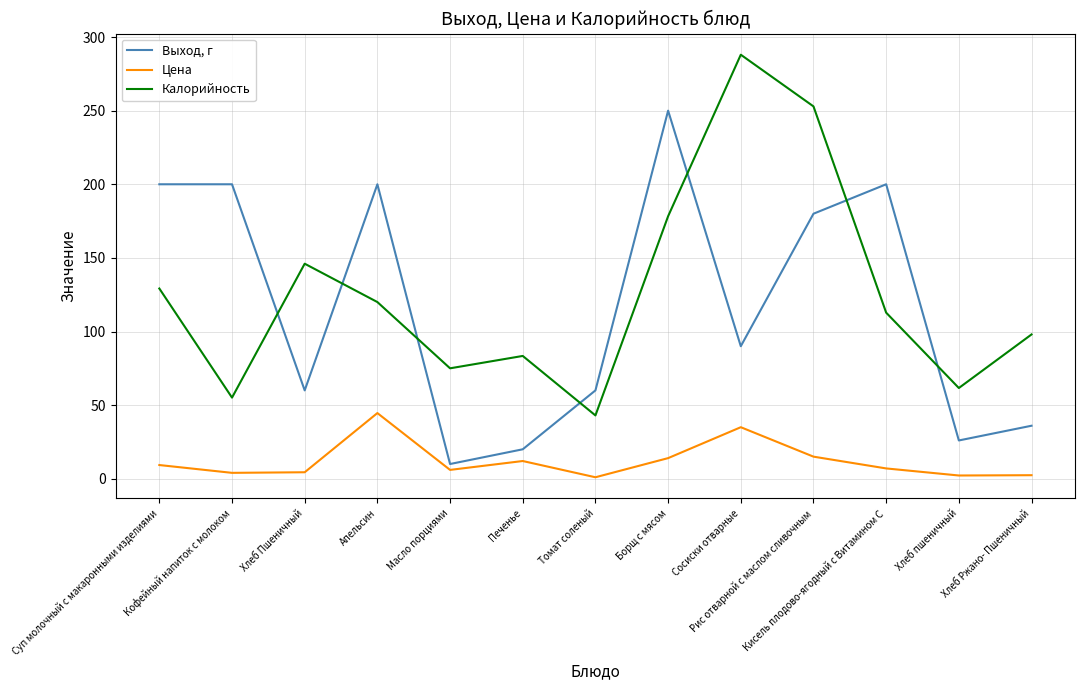

What is the maximum value shown in the chart?

288.0